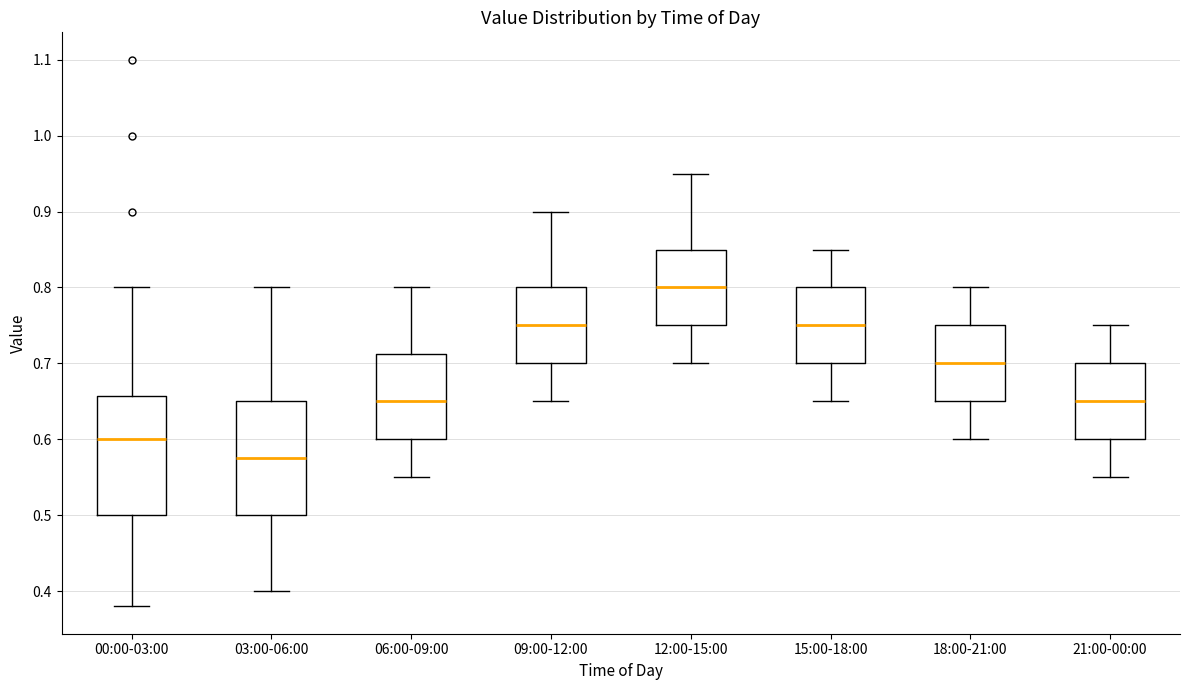

Reading left to right, read every box against the y-axis: the position of its median line, the range the box covers, and the ends of its whiskers. The values are not printed on the chart, so give them approximately, as read against the axis.

00:00-03:00: median 0.60, box 0.50 to 0.66, whiskers 0.38 to 0.80
03:00-06:00: median 0.58, box 0.50 to 0.65, whiskers 0.40 to 0.80
06:00-09:00: median 0.65, box 0.60 to 0.71, whiskers 0.55 to 0.80
09:00-12:00: median 0.75, box 0.70 to 0.80, whiskers 0.65 to 0.90
12:00-15:00: median 0.80, box 0.75 to 0.85, whiskers 0.70 to 0.95
15:00-18:00: median 0.75, box 0.70 to 0.80, whiskers 0.65 to 0.85
18:00-21:00: median 0.70, box 0.65 to 0.75, whiskers 0.60 to 0.80
21:00-00:00: median 0.65, box 0.60 to 0.70, whiskers 0.55 to 0.75